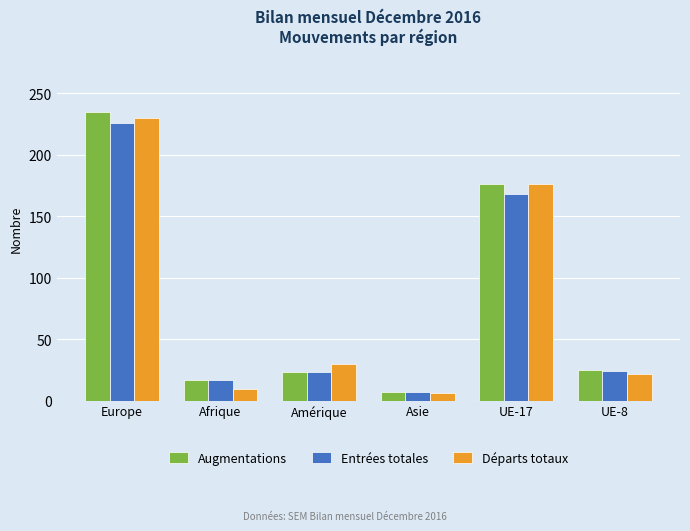

Where does the Augmentations series first go above 25?

Europe